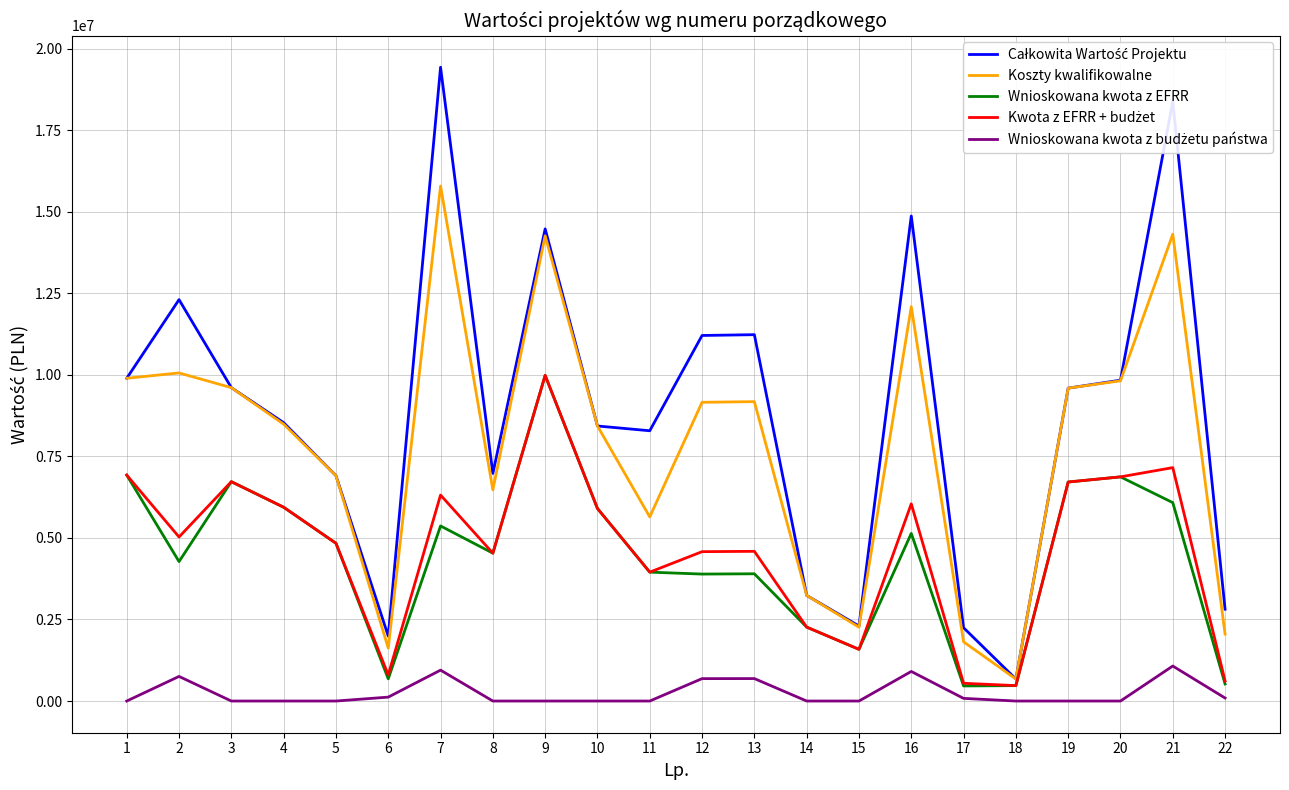

What is the total value across all series at 9?

48699367.5